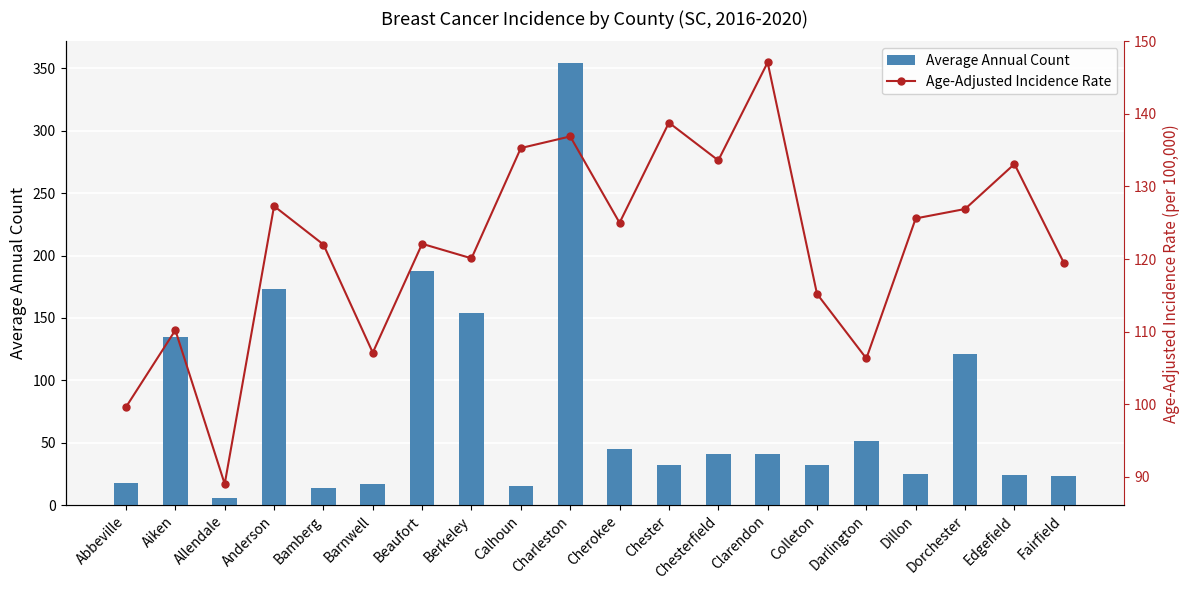

Reading left to right, extract all data points from this chart.

Average Annual Count: Abbeville=18.0	Aiken=135.0	Allendale=6.0	Anderson=173.0	Bamberg=14.0	Barnwell=17.0	Beaufort=188.0	Berkeley=154.0	Calhoun=15.0	Charleston=354.0	Cherokee=45.0	Chester=32.0	Chesterfield=41.0	Clarendon=41.0	Colleton=32.0	Darlington=51.0	Dillon=25.0	Dorchester=121.0	Edgefield=24.0	Fairfield=23.0
Age-Adjusted Incidence Rate: Abbeville=99.6	Aiken=110.2	Allendale=89.0	Anderson=127.3	Bamberg=122.0	Barnwell=107.1	Beaufort=122.1	Berkeley=120.1	Calhoun=135.3	Charleston=136.9	Cherokee=125.0	Chester=138.8	Chesterfield=133.6	Clarendon=147.1	Colleton=115.2	Darlington=106.3	Dillon=125.6	Dorchester=126.9	Edgefield=133.1	Fairfield=119.5